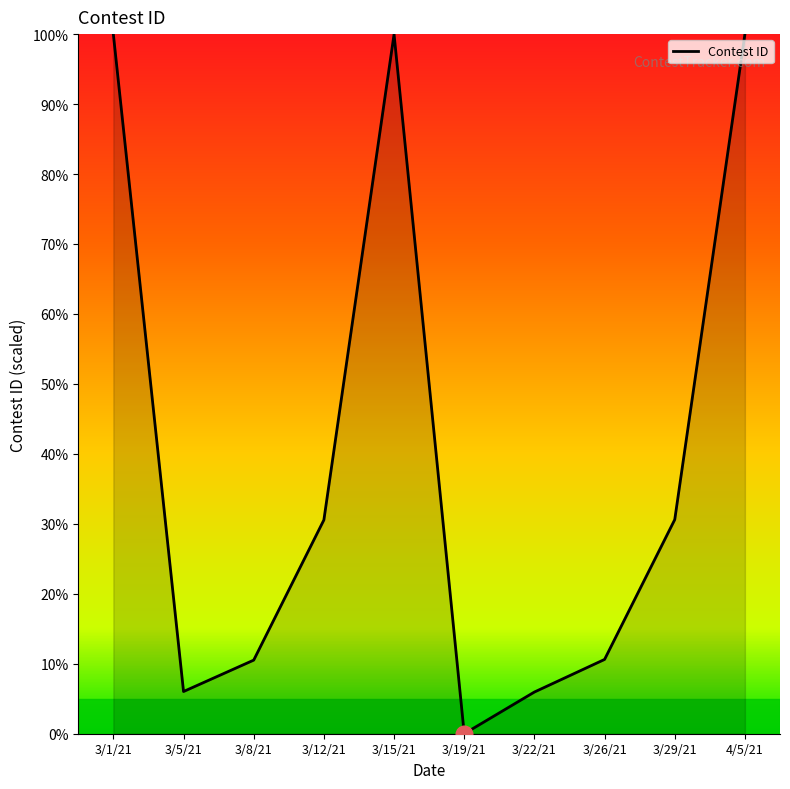

At which category does the chart reach its minimum across all series?

3/19/21